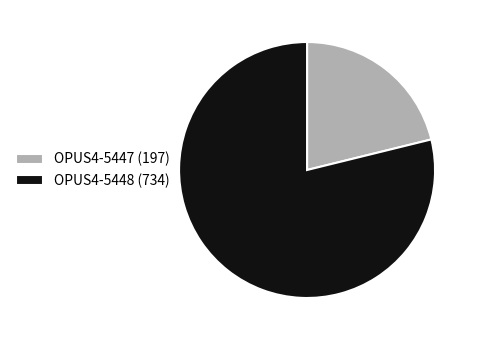

Is the sum of OPUS4-5448 (734) and OPUS4-5447 (197) greater than half?

Yes